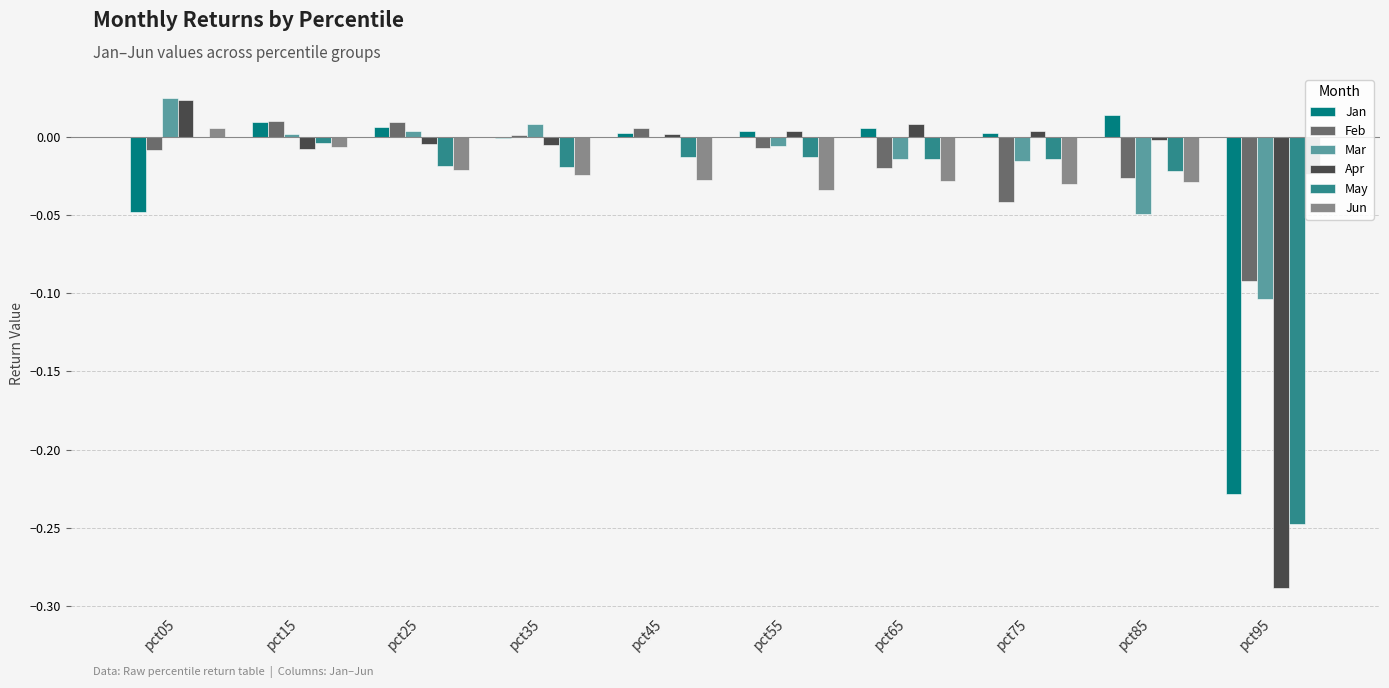

Is it true that Jan equals 0.0 at pct45?

True